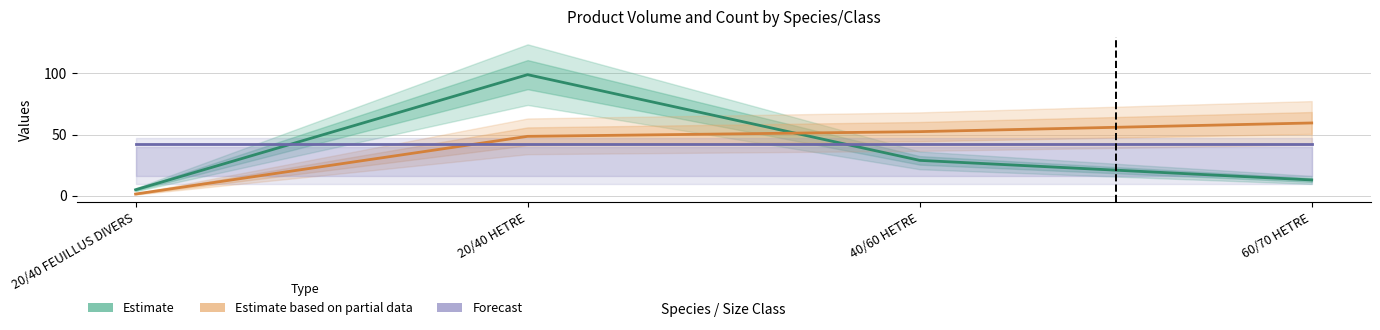

At which label does Estimate first exceed 29?

20/40 HETRE